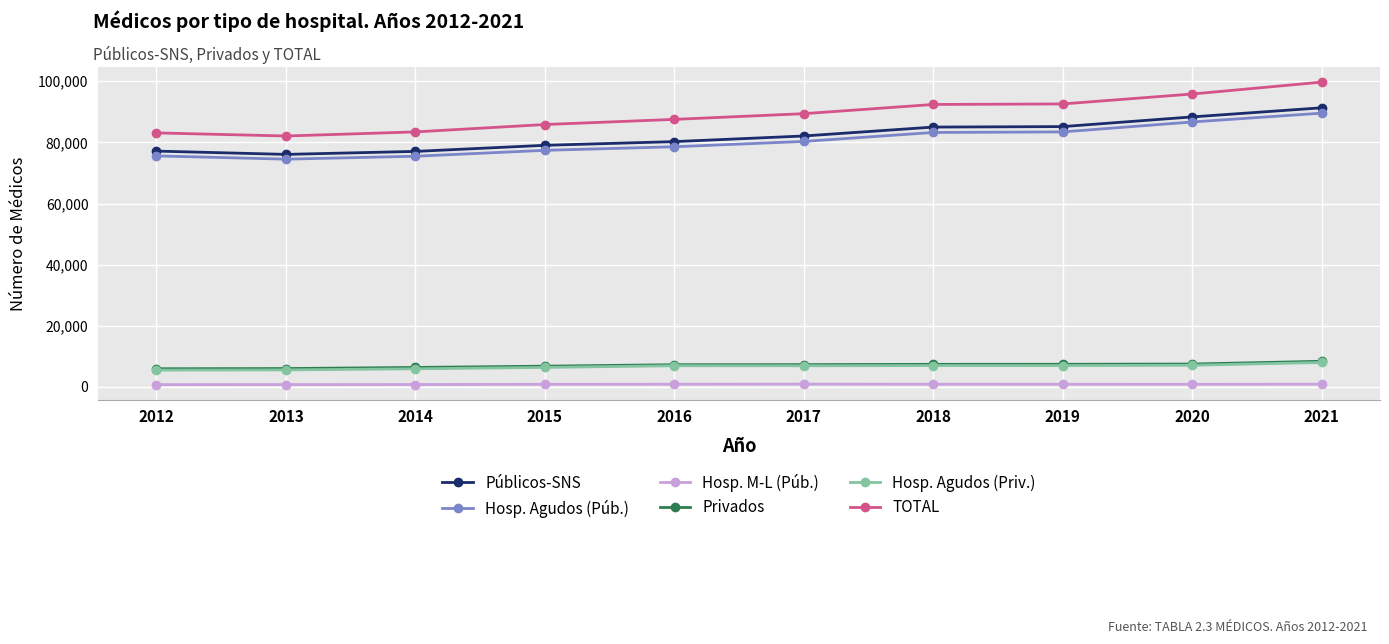

What is the value of the Privados point at the 1st from the left?

5954